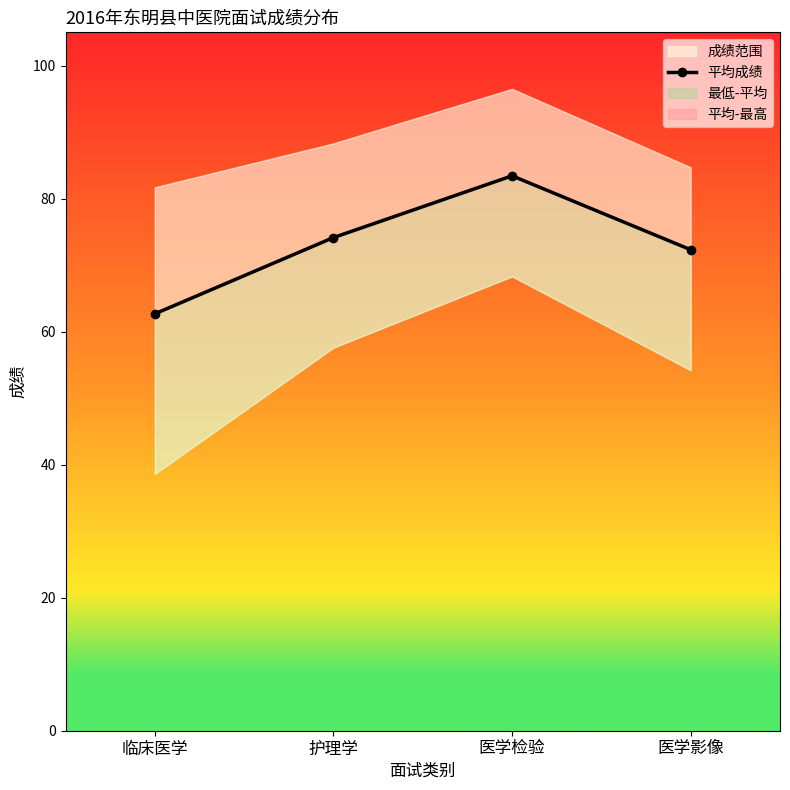

Count the number of values greater than 74.

2